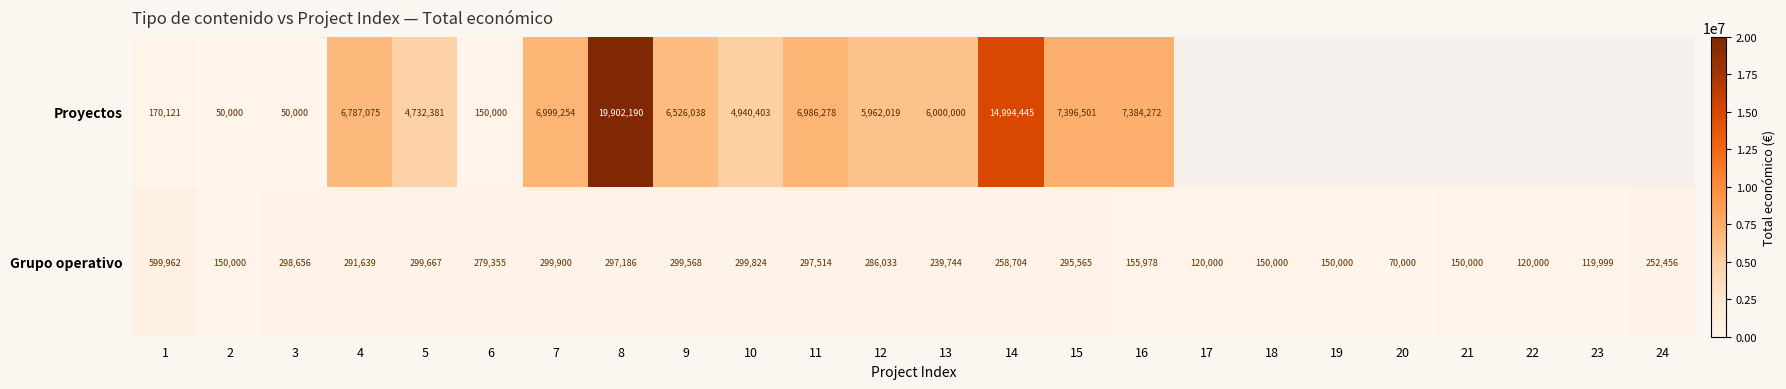

Is it true that Grupo operativo equals 140458.9 at 5?

False